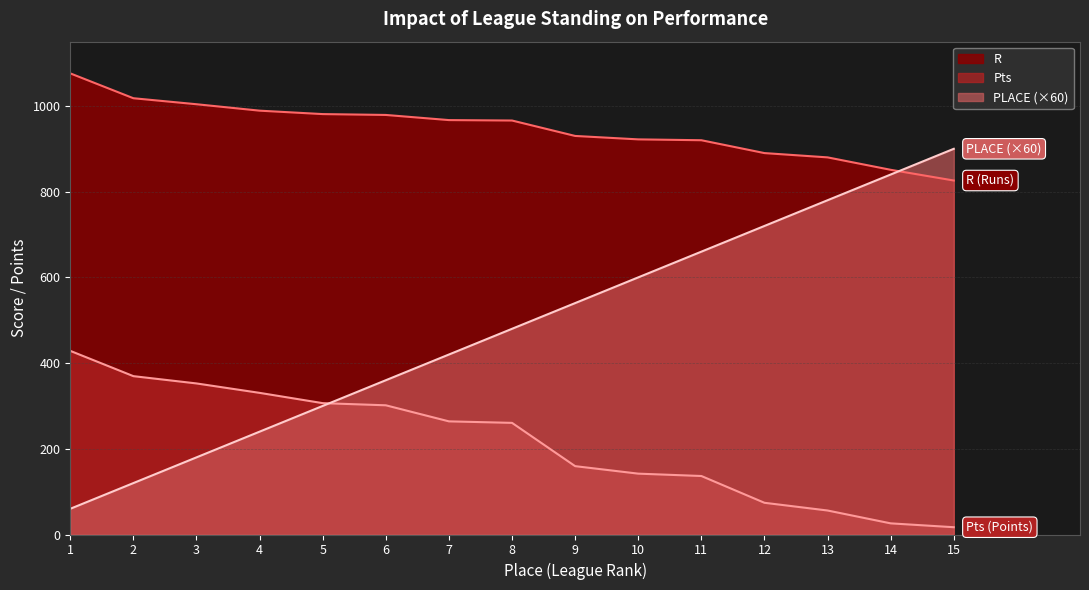

What is the value of the PLACE point at the 9th from the left?

540.0